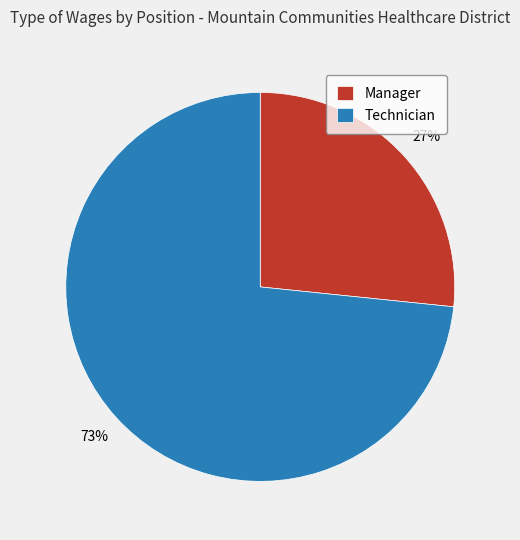

How many slices are in this pie chart?

2